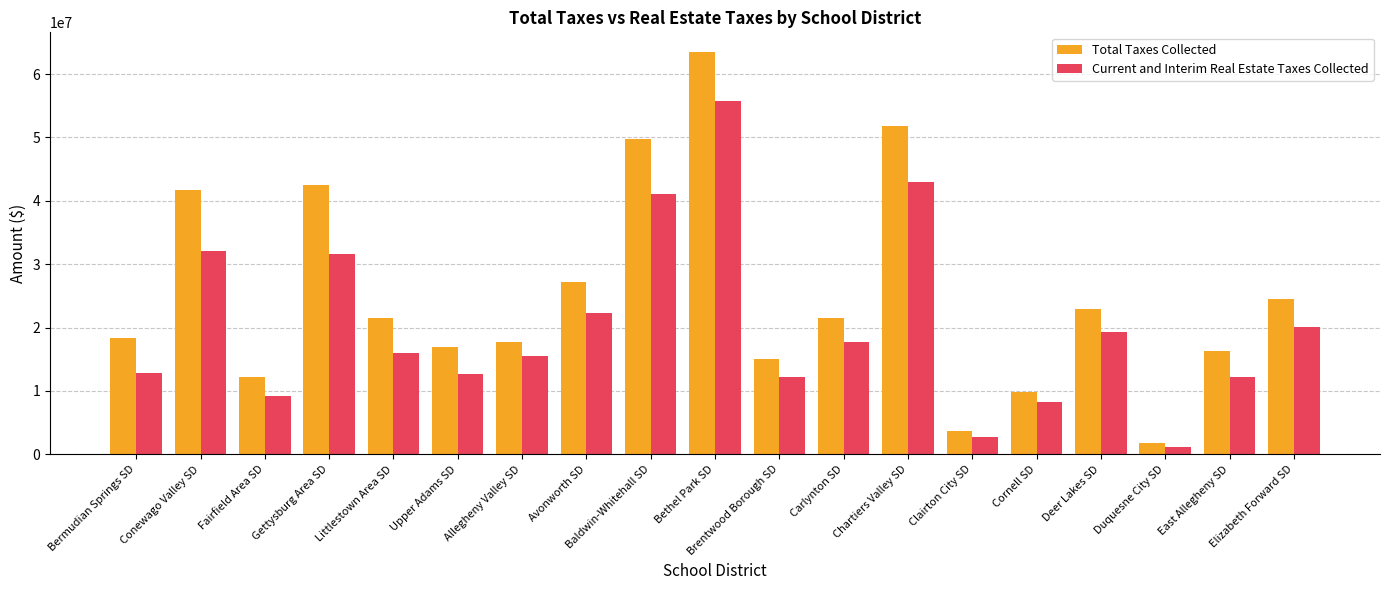

The value of Total Taxes Collected at Littlestown Area SD is 21588269.5. True or false?

True